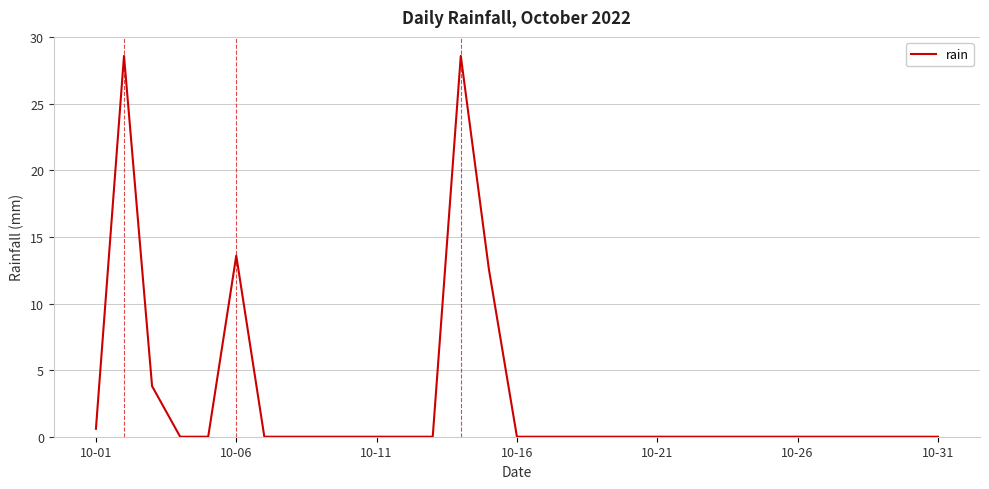

What is the difference between the maximum and minimum values?

28.6